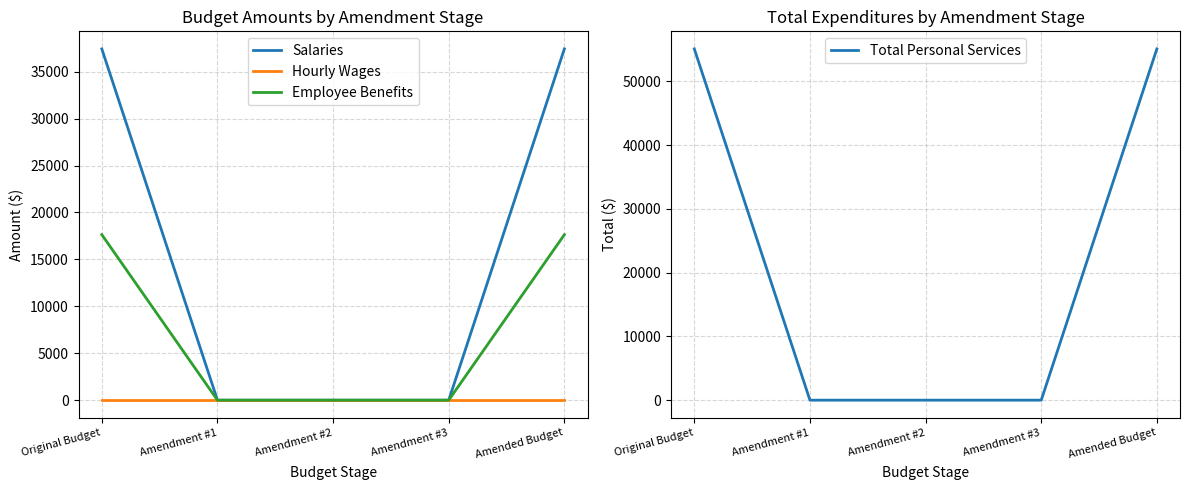

True or false: Hourly Wages and Salaries cross at least once.

False